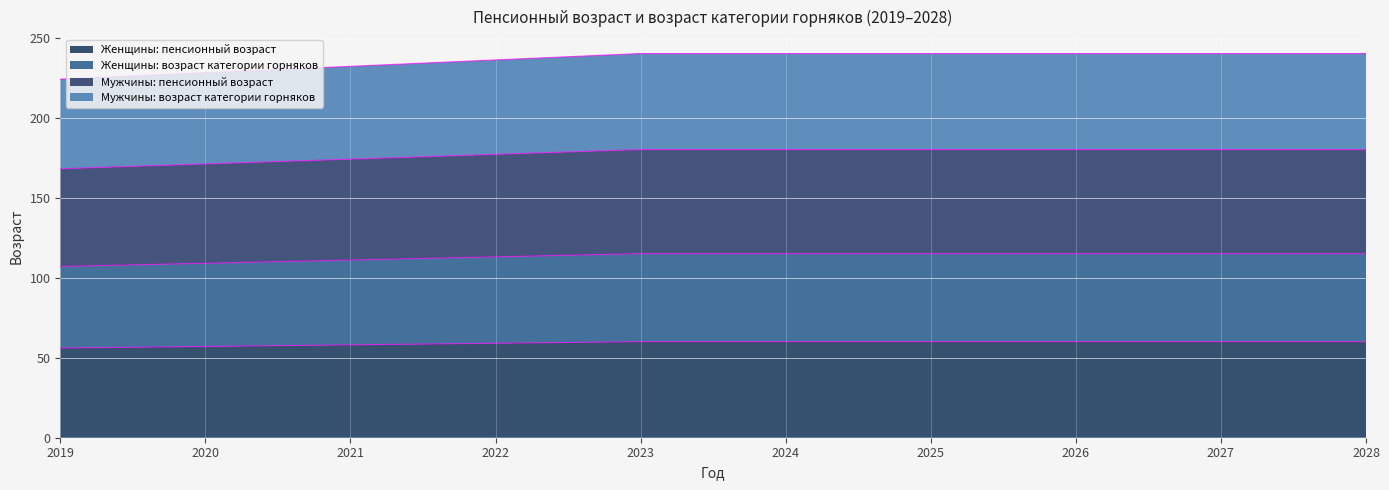

What is the greatest value displayed?

240